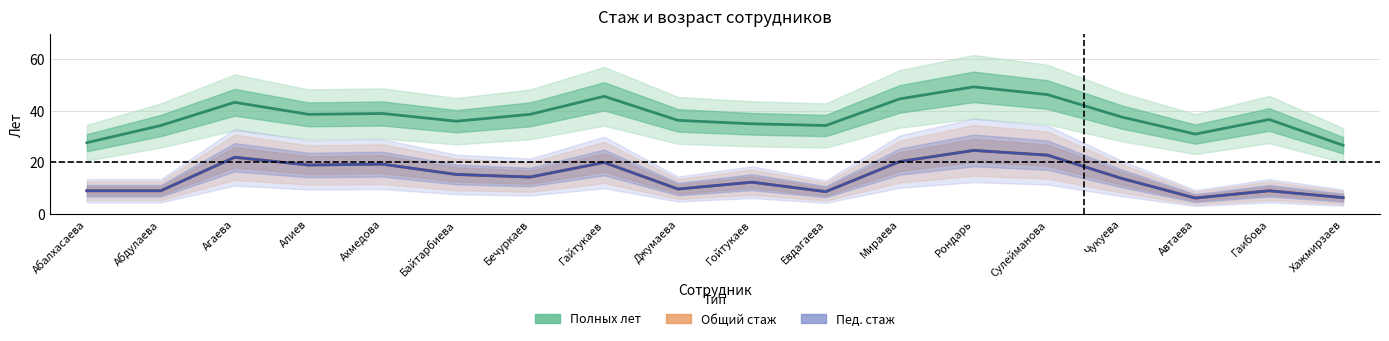

Which series has the widest spread of values?

Полных лет